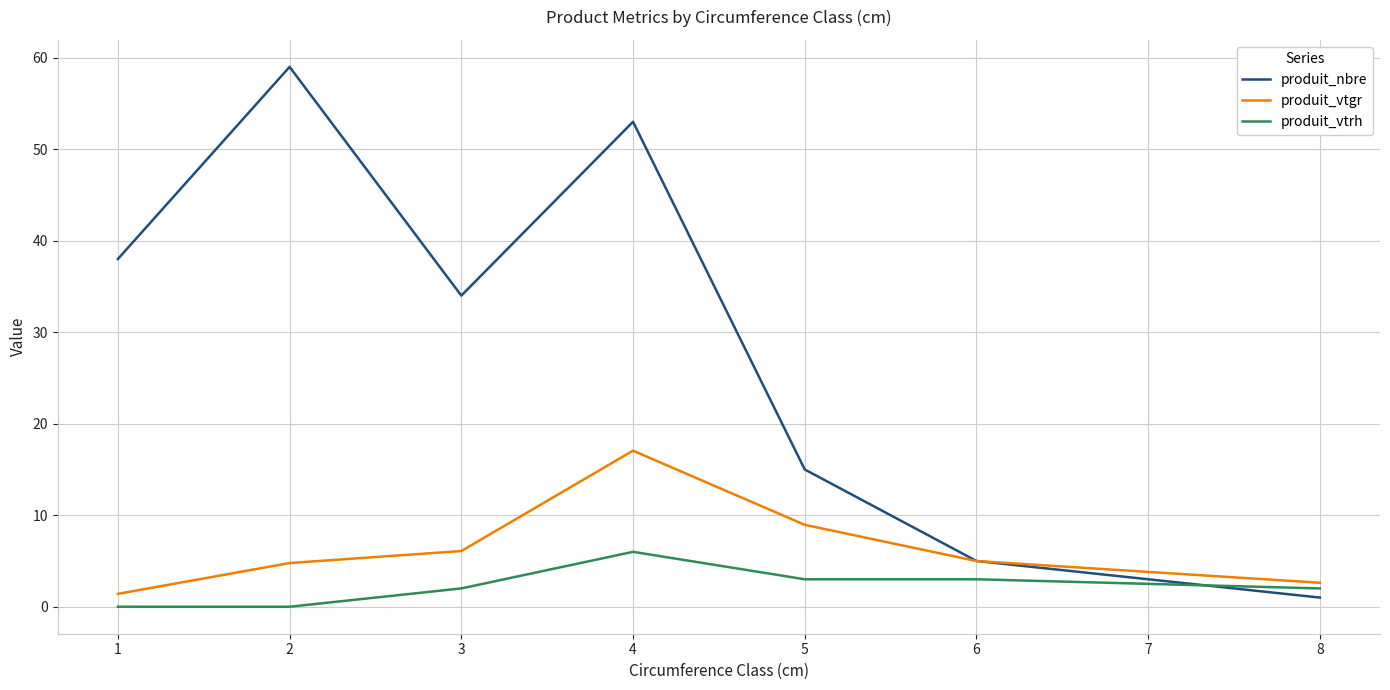

True or false: produit_vtgr has more than 0 points higher than both neighbors.

True